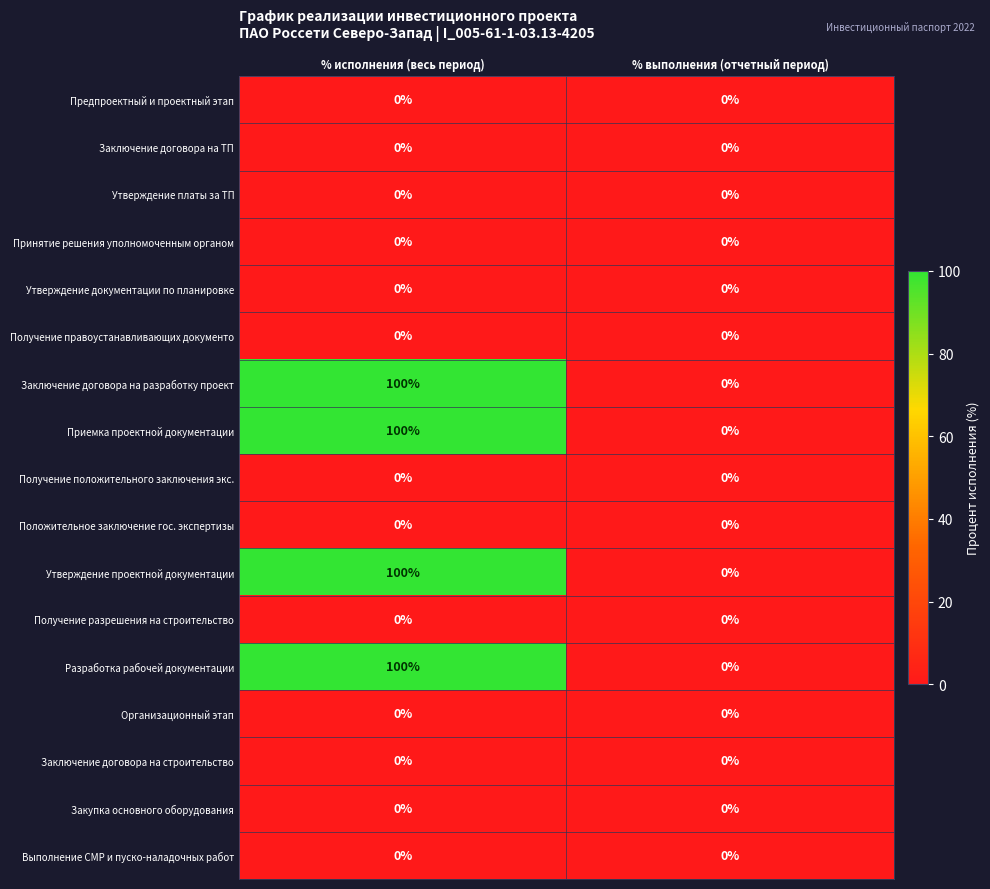

What is the total value across all series at % исполнения (весь период)?

400